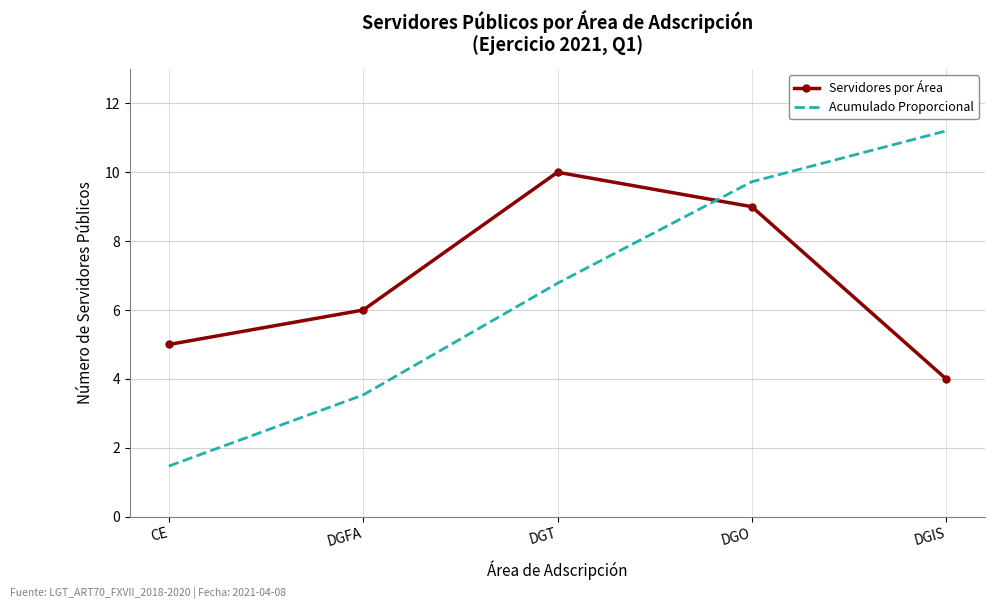

What is the difference between the maximum and minimum values in the Servidores por Área series?

6.0